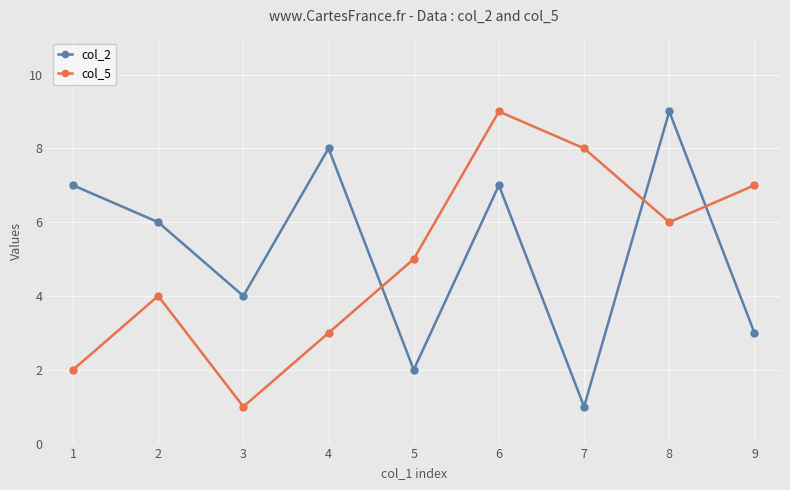

True or false: col_5 has a value of 1 at 4.

False